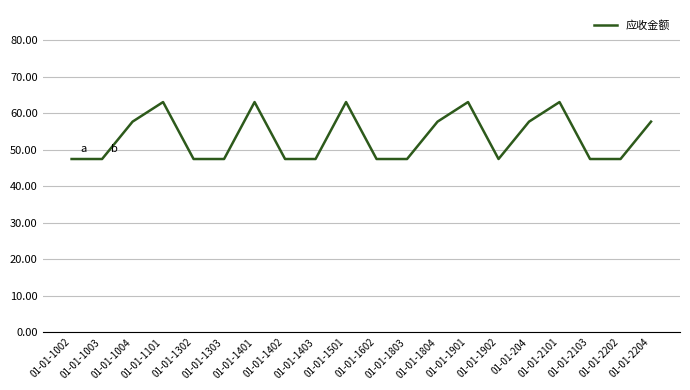

What is the difference between the second highest and minimum values?

15.6